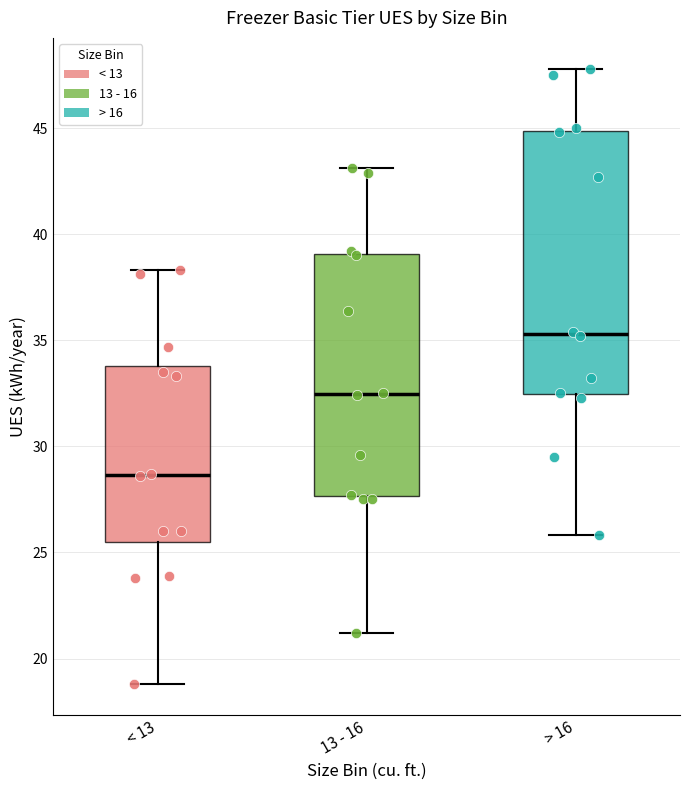

Where is the lower edge of the box for > 16 on the y-axis? The values are not printed on the chart, so give them approximately, as read against the axis.

32.5